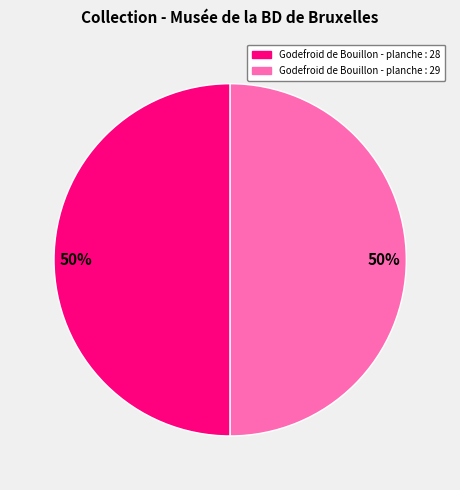

To the nearest percent, what is the average slice percentage?

50%